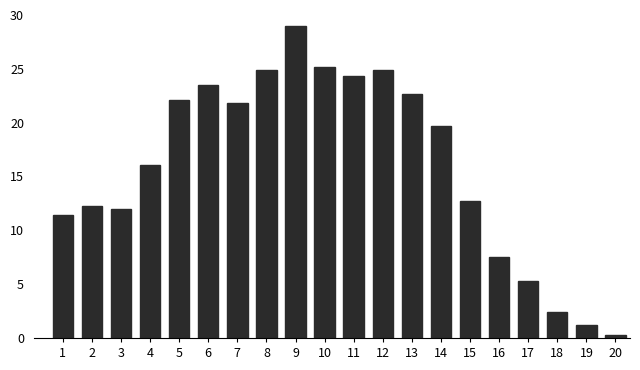

Reading left to right, transcribe all the data shown in this chart.

11.4	12.3	12.0	16.0	22.1	23.5	21.9	24.9	29.0	25.1	24.3	24.9	22.7	19.7	12.7	7.5	5.3	2.4	1.2	0.3